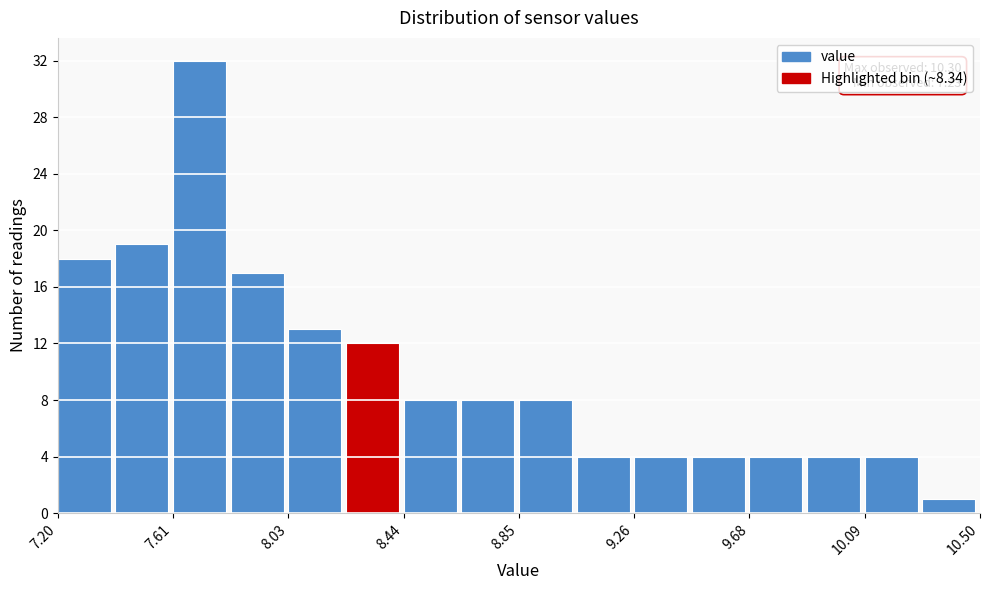

Over which range of the x-axis is the bar tallest?

7.60 to 7.80